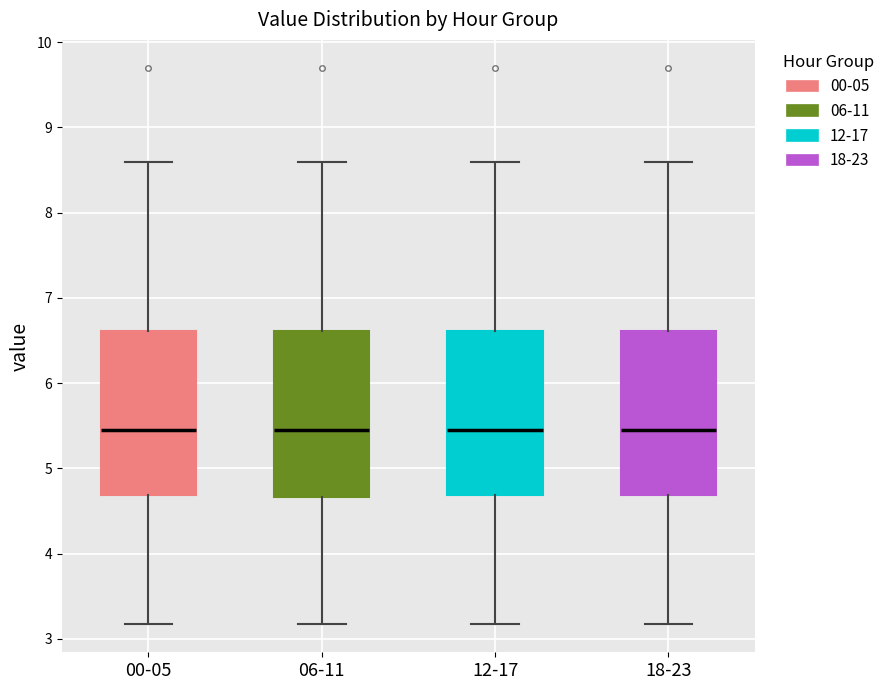

Reading left to right, transcribe this box plot: for each box, give where its median line is, the range the box spans, and where its two whiskers end, as read against the y-axis. The values are not printed on the chart, so give them approximately, as read against the axis.

00-05: median 5.5, box 4.7 to 6.6, whiskers 3.2 to 8.6
06-11: median 5.5, box 4.7 to 6.6, whiskers 3.2 to 8.6
12-17: median 5.5, box 4.7 to 6.6, whiskers 3.2 to 8.6
18-23: median 5.5, box 4.7 to 6.6, whiskers 3.2 to 8.6